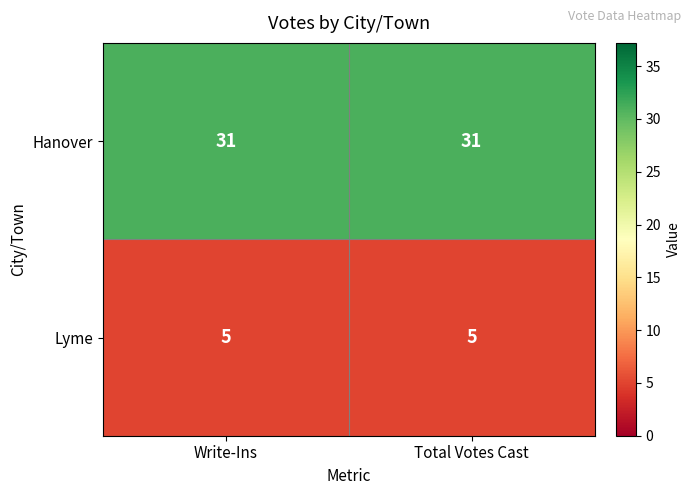

What is the difference between the highest and lowest values at Write-Ins?

26